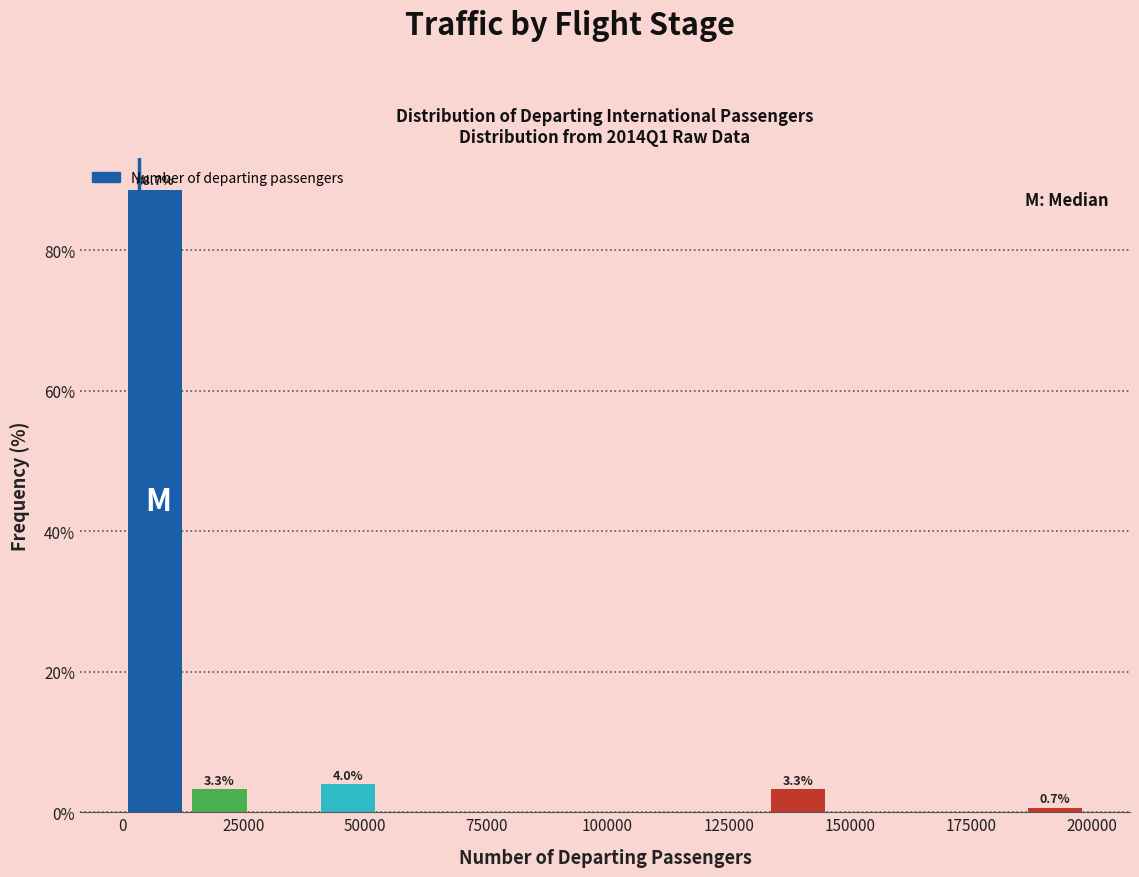

Around what value on the x-axis is the tallest bar? Give the approximate position of its centre, as read against the axis.

5000